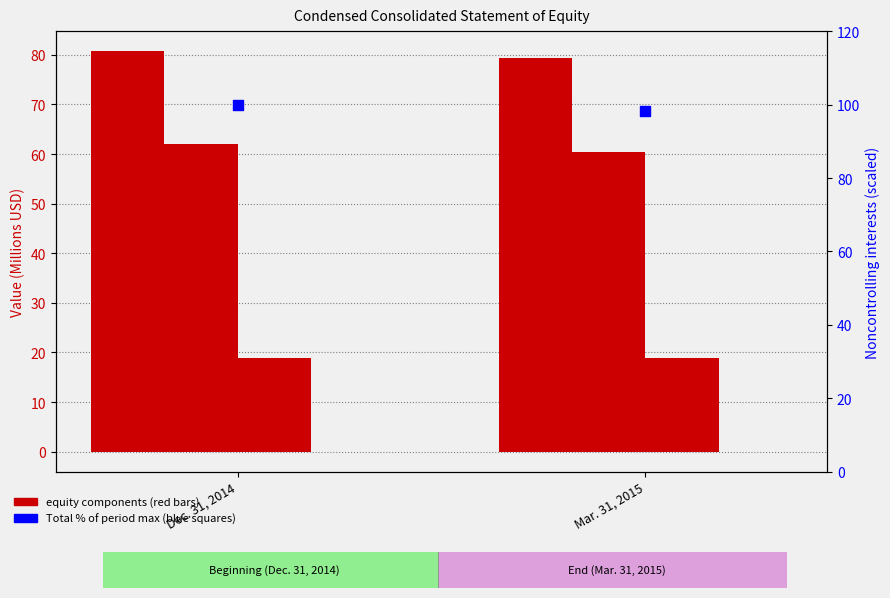

At how many categories does at least one series exceed 53?

2